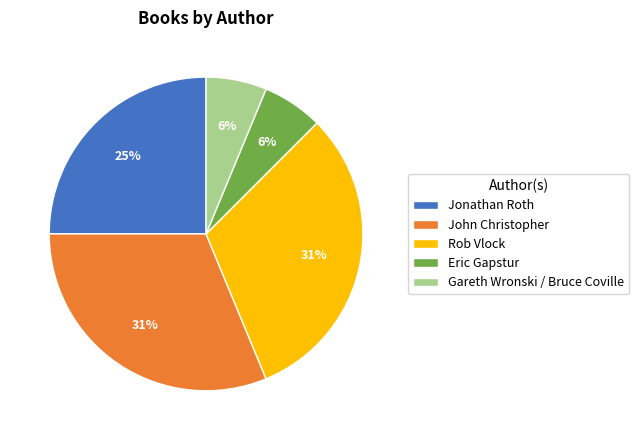

What percentage is the Gareth Wronski / Bruce Coville slice, to the nearest percent?

6%